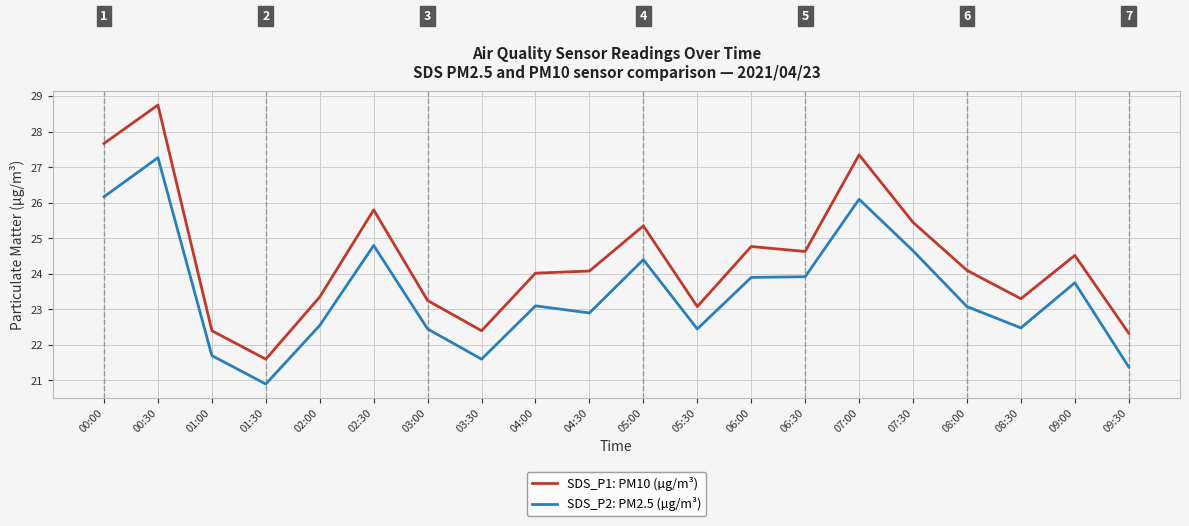

What is the approximate value of SDS_P2: PM2.5 (µg/m³) at 00:00?

26.2